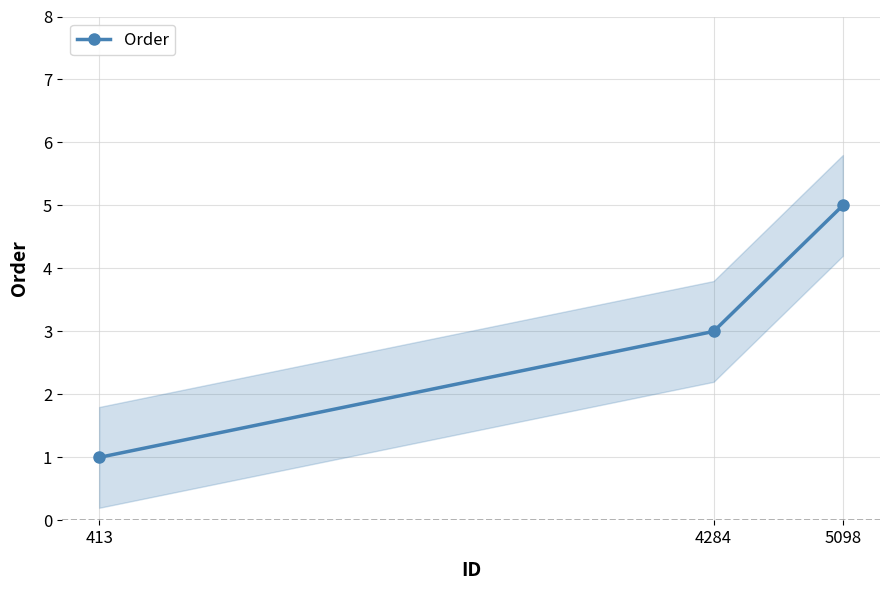

Reading left to right, list all the values displayed in this chart.

413=1	4284=3	5098=5